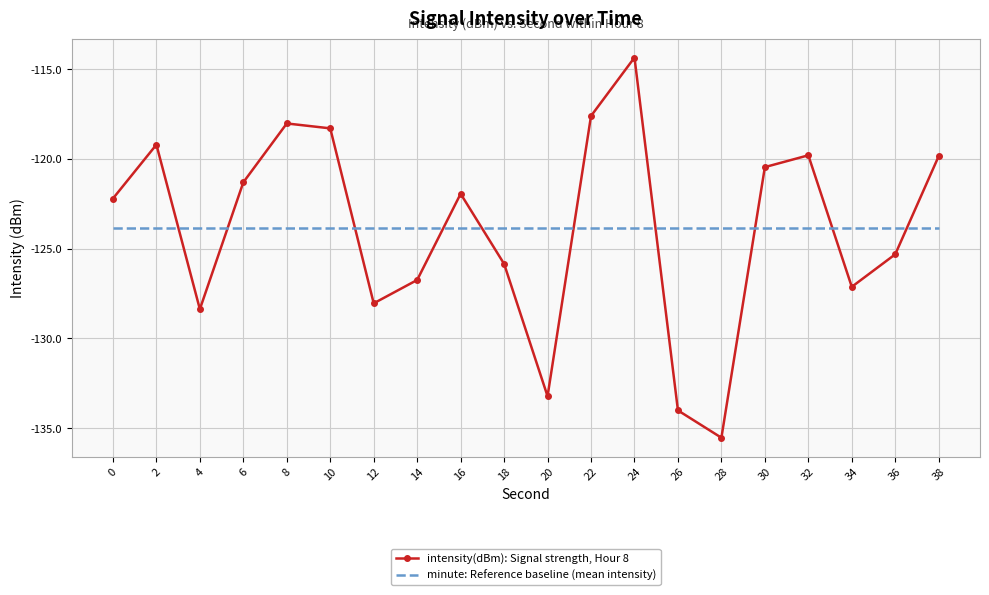

Which series has the largest range (max minus min)?

intensity(dBm): Signal strength, Hour 8